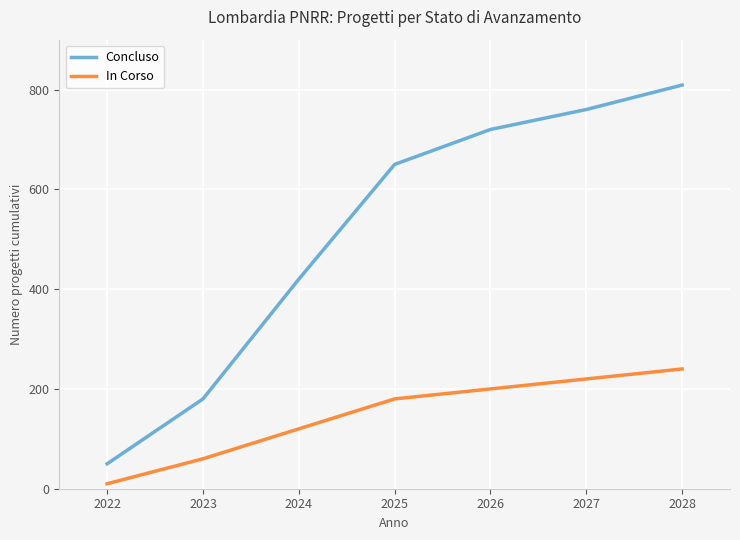

Count the number of data series in this chart.

2